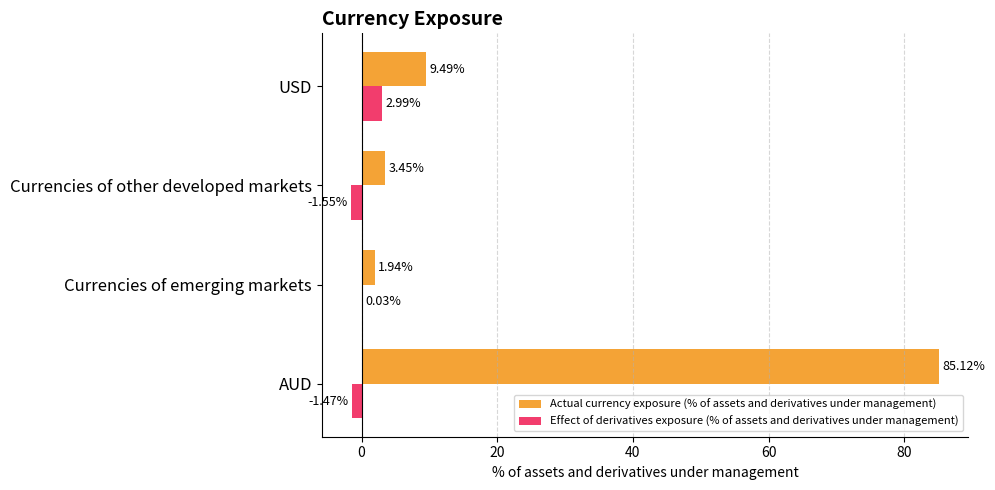

What is the total value across all series at USD?

12.5